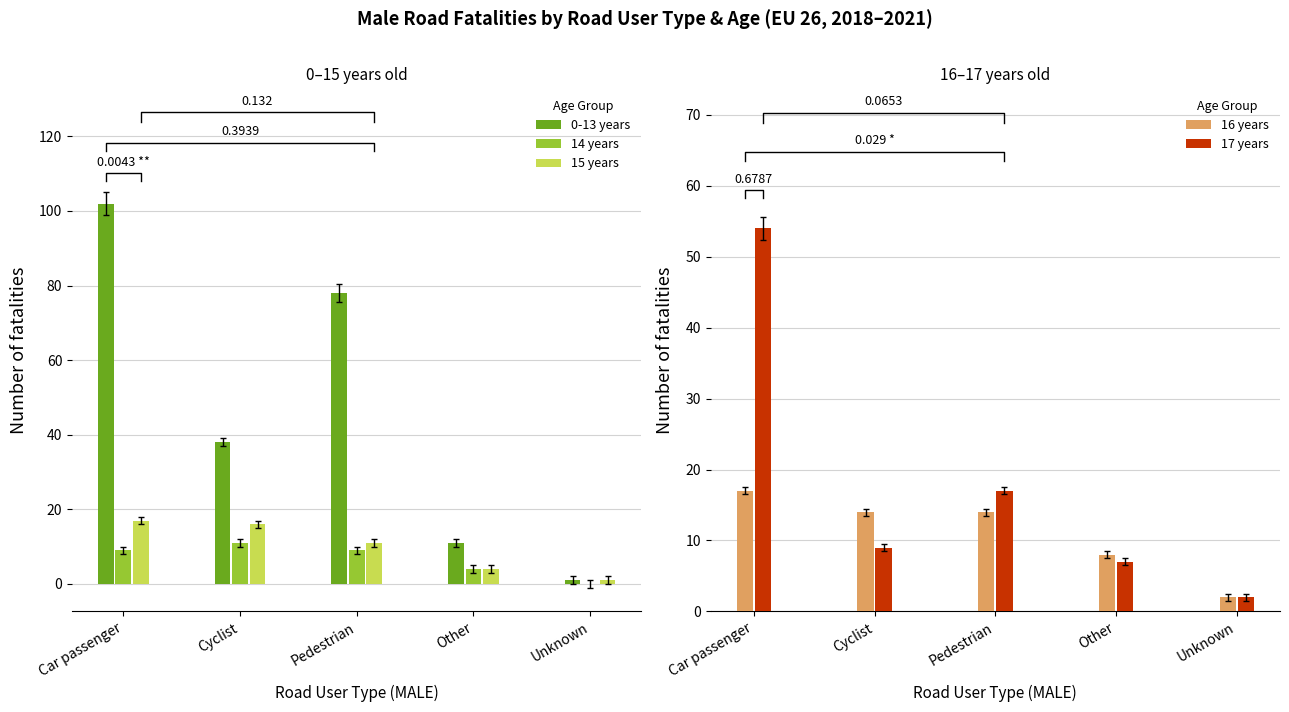

Which label corresponds to the largest value in the chart?

Car passenger